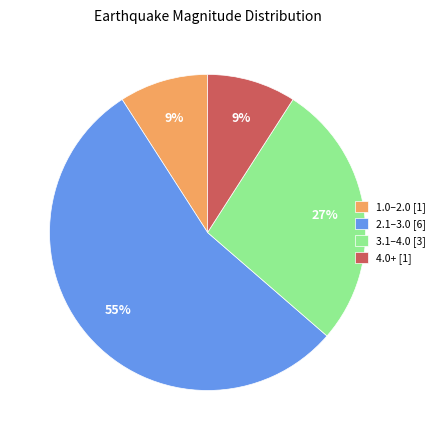

To the nearest percent, what is the average slice percentage?

25%